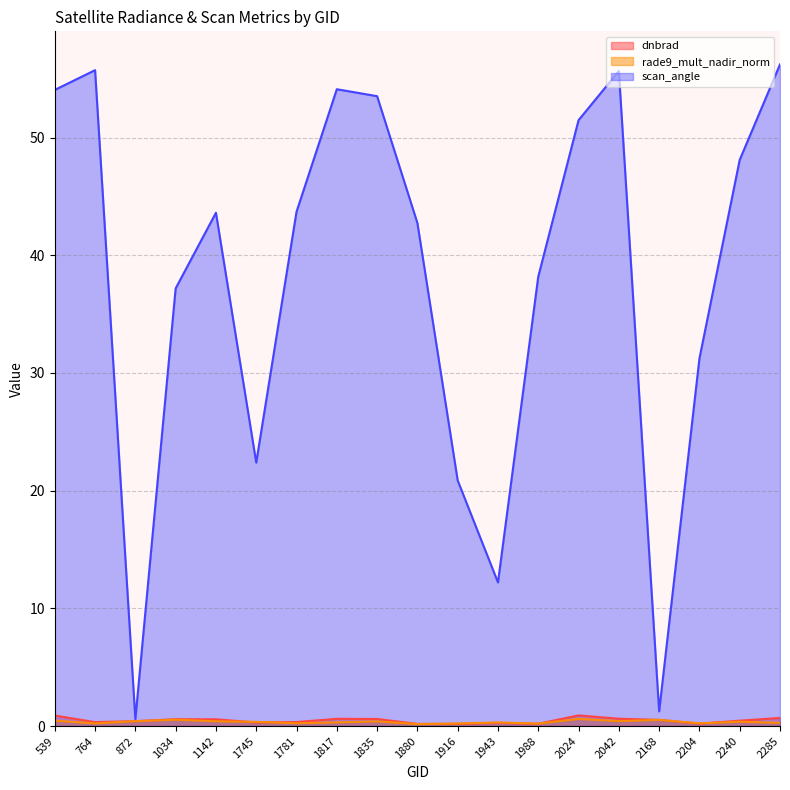

In scan_angle, how many points are lower than both neighbors (excluding endpoints)?

4